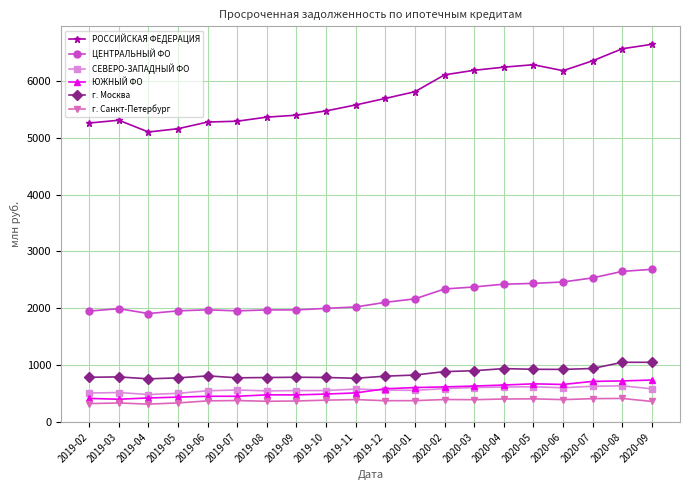

What is the total value across all series at 2020-08?

12040